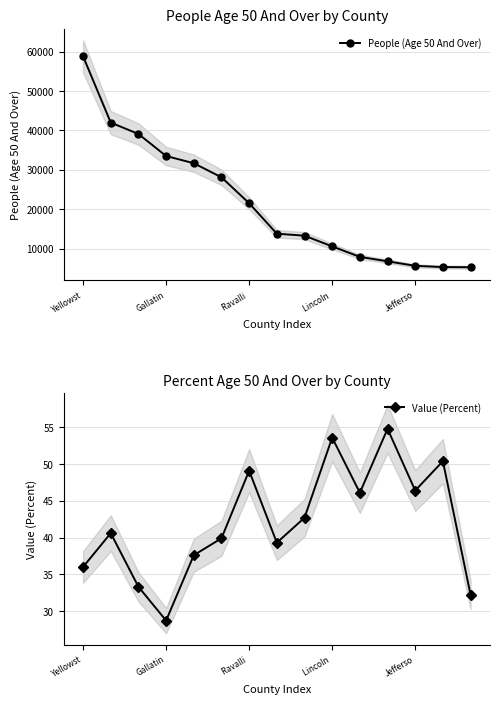

List the series in order of their overall mean, highest first.

People (Age 50 And Over), Value (Percent)